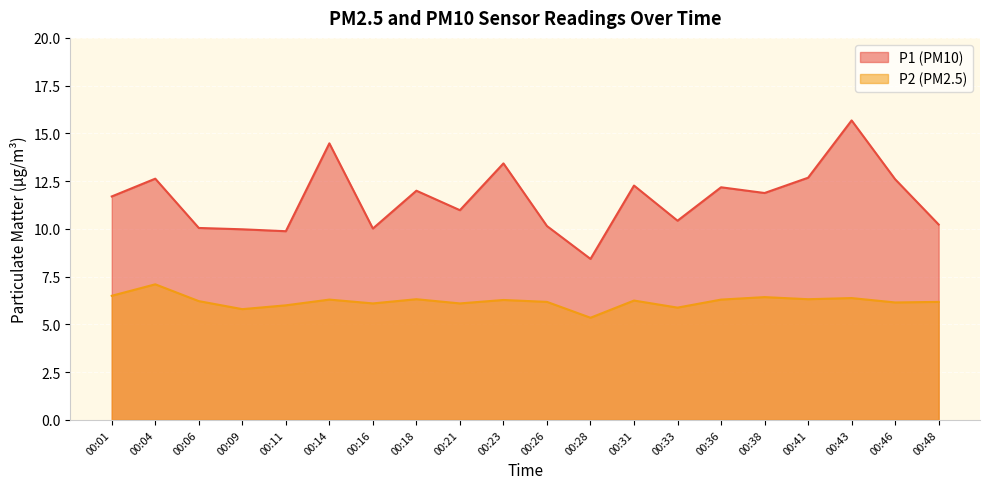

At 00:16, list the series in order from smallest to largest.

P2 (PM2.5), P1 (PM10)